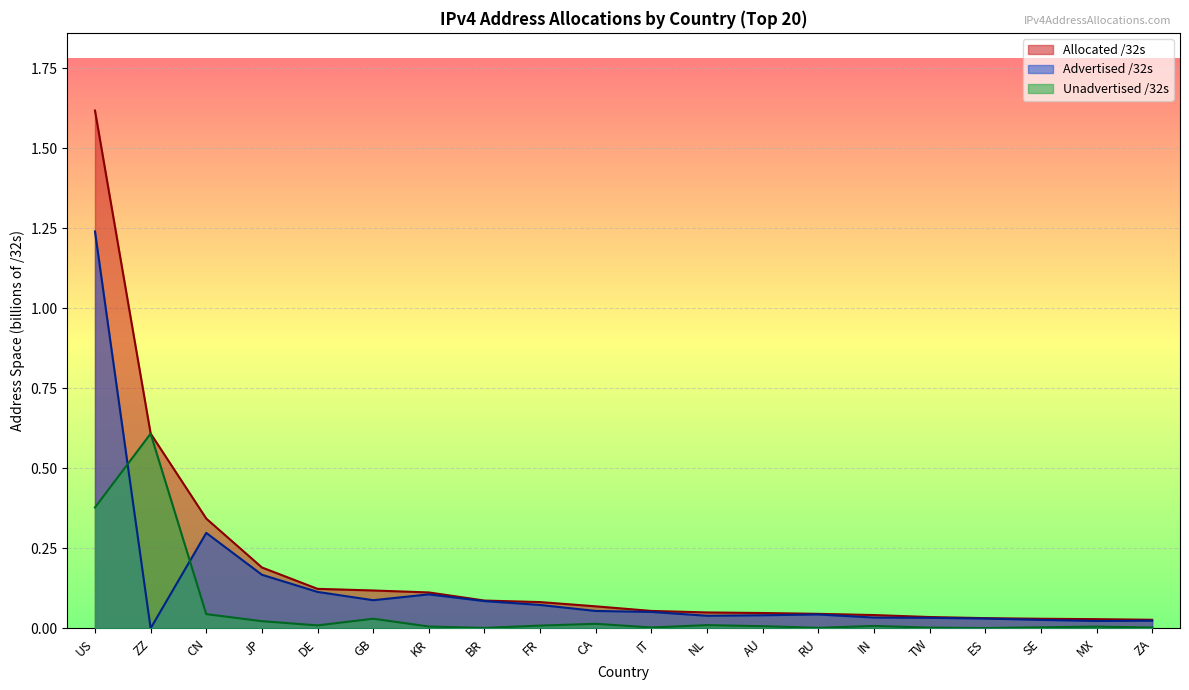

True or false: the data has more than 0 interior local peaks.

False